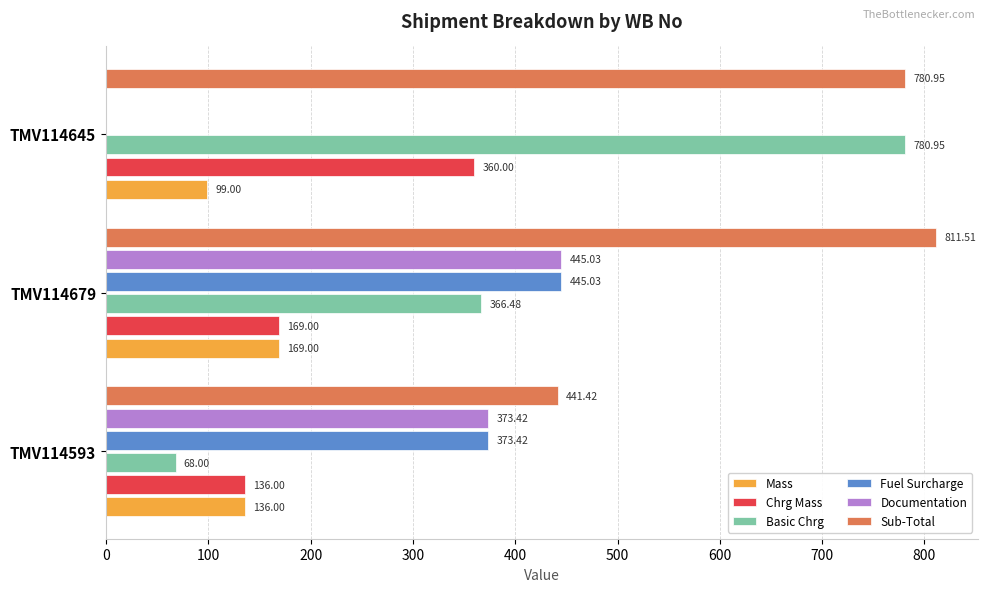

Between TMV114593 and TMV114679, which series saw the biggest shift?

Sub-Total